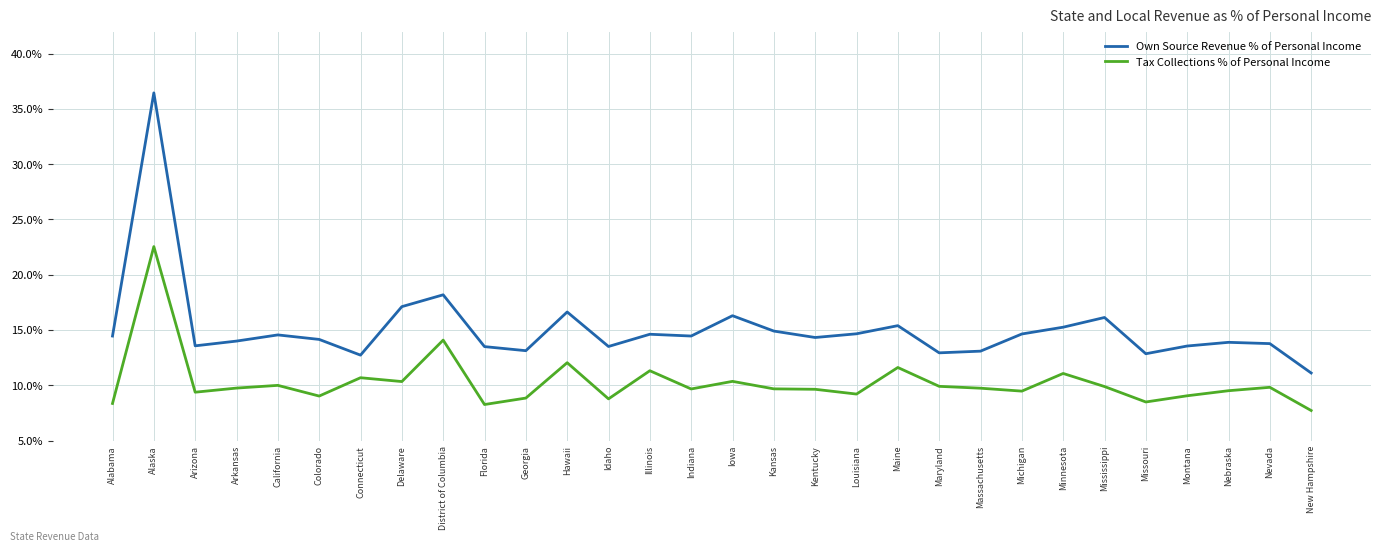

What is the average value of the Own Source Revenue % of Personal Income series?

15.1